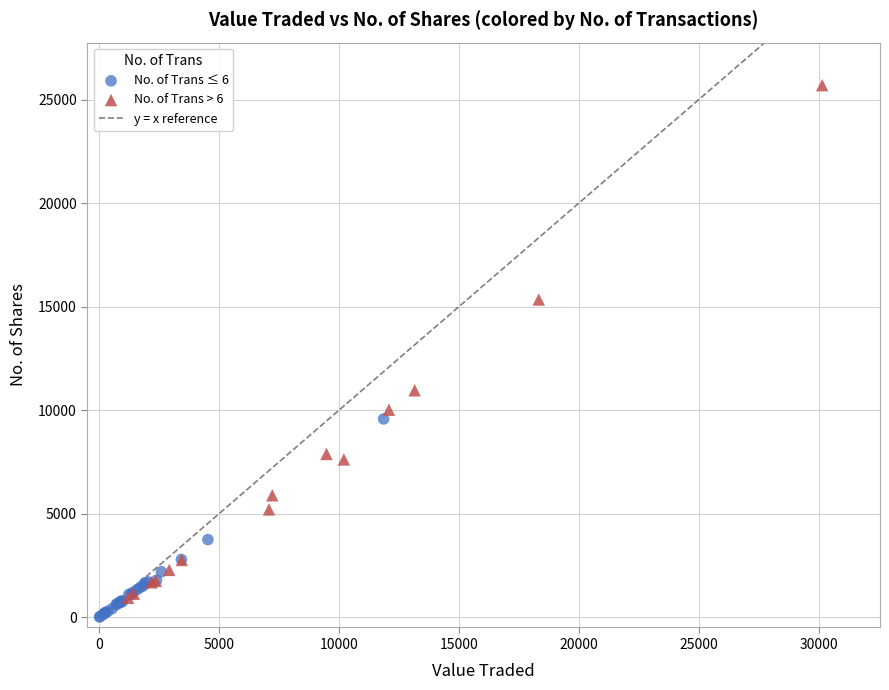

Which series reaches the maximum Y coordinate?

No. of Trans > 6